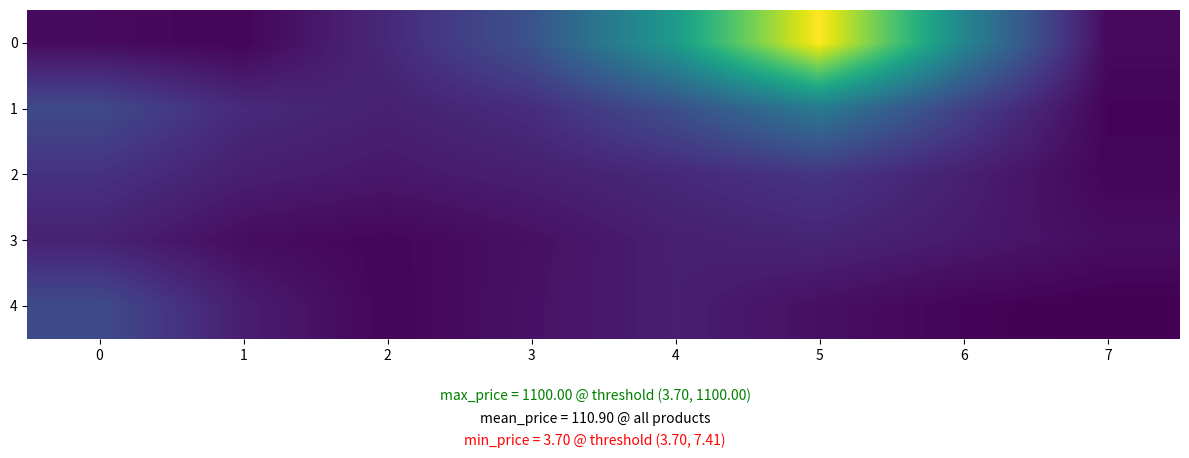

At which category is the sum across all series the highest?

5